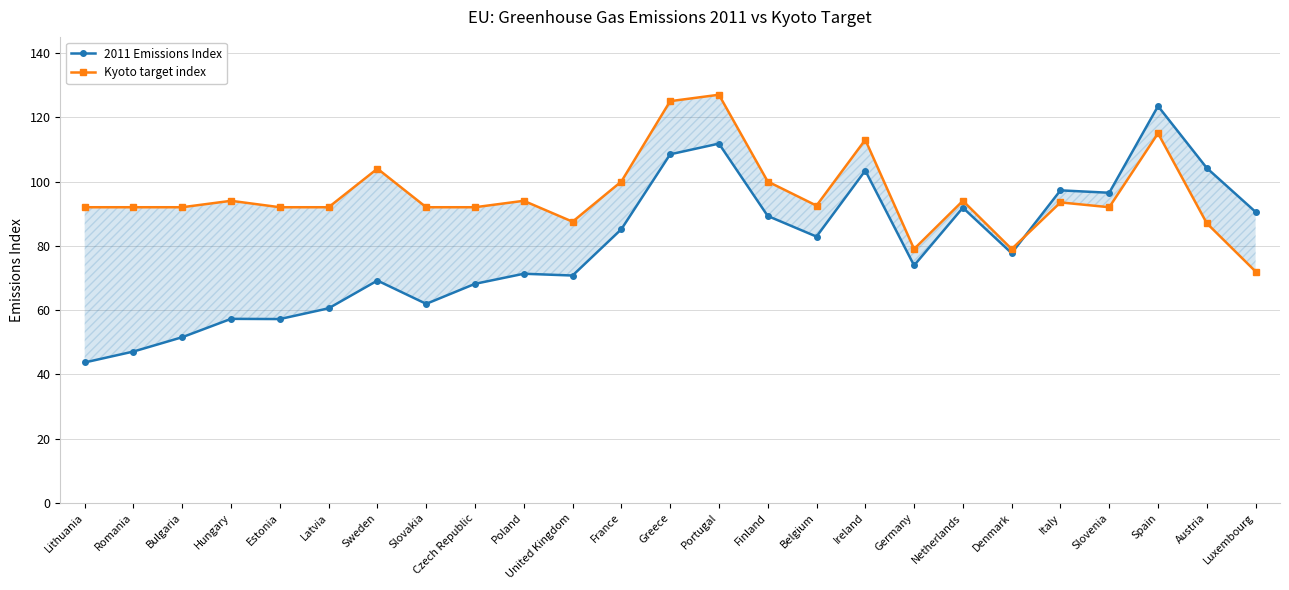

Rank the series by their maximum value, from highest to lowest.

Kyoto target index, 2011 Emissions Index